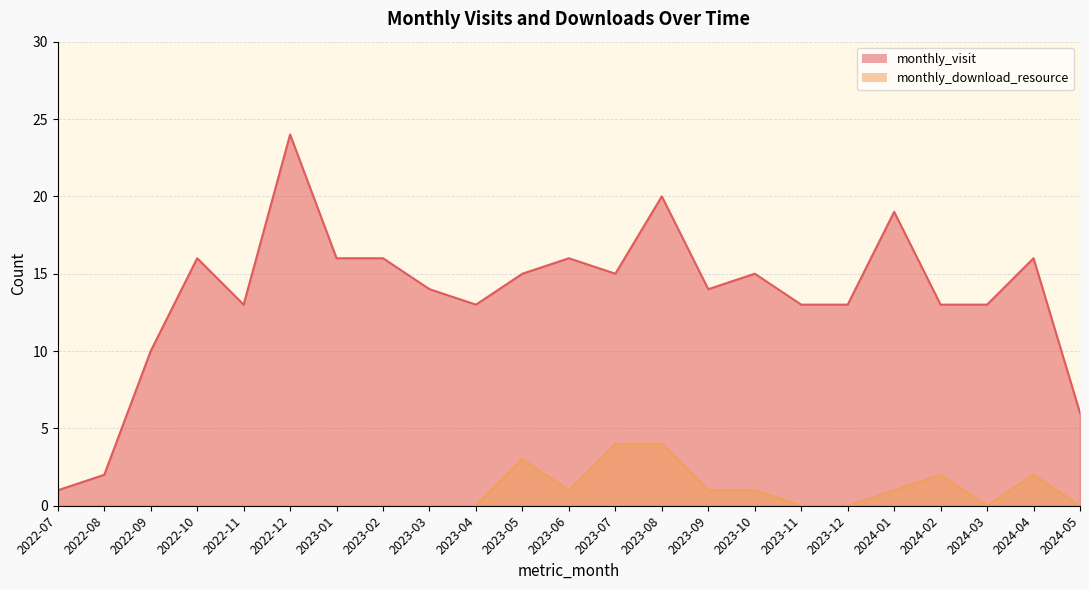

Reading right to left, extract all data points from this chart.

monthly_visit: 2024-05=6	2024-04=16	2024-03=13	2024-02=13	2024-01=19	2023-12=13	2023-11=13	2023-10=15	2023-09=14	2023-08=20	2023-07=15	2023-06=16	2023-05=15	2023-04=13	2023-03=14	2023-02=16	2023-01=16	2022-12=24	2022-11=13	2022-10=16	2022-09=10	2022-08=2	2022-07=1
monthly_download_resource: 2024-05=0	2024-04=2	2024-03=0	2024-02=2	2024-01=1	2023-12=0	2023-11=0	2023-10=1	2023-09=1	2023-08=4	2023-07=4	2023-06=1	2023-05=3	2023-04=0	2023-03=0	2023-02=0	2023-01=0	2022-12=0	2022-11=0	2022-10=0	2022-09=0	2022-08=0	2022-07=0